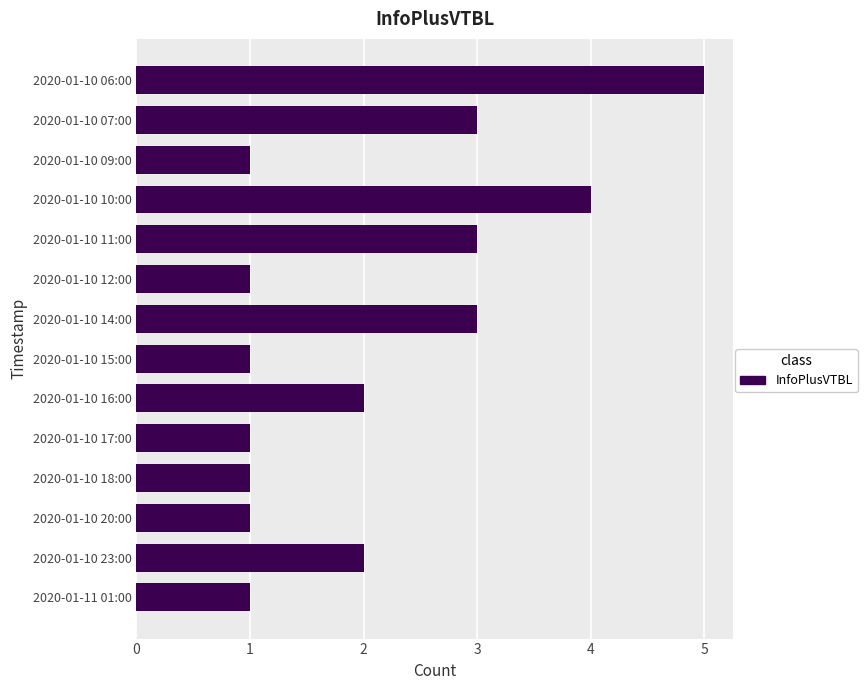

Reading top to bottom, what are all the values shown in this chart?

2020-01-10 06:00=5	2020-01-10 07:00=3	2020-01-10 09:00=1	2020-01-10 10:00=4	2020-01-10 11:00=3	2020-01-10 12:00=1	2020-01-10 14:00=3	2020-01-10 15:00=1	2020-01-10 16:00=2	2020-01-10 17:00=1	2020-01-10 18:00=1	2020-01-10 20:00=1	2020-01-10 23:00=2	2020-01-11 01:00=1